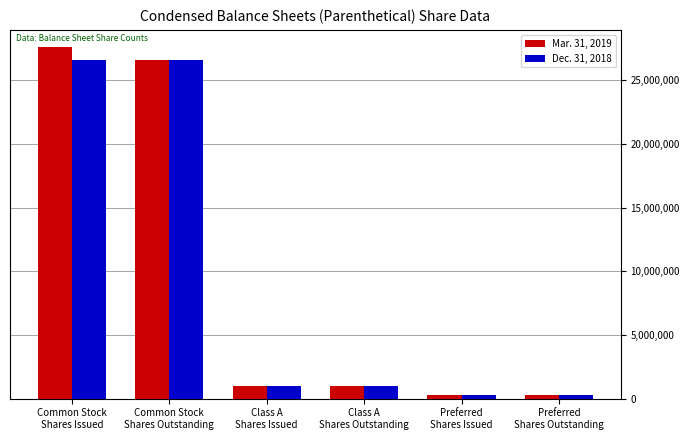

Which label corresponds to the largest value in the chart?

Common Stock
Shares Issued